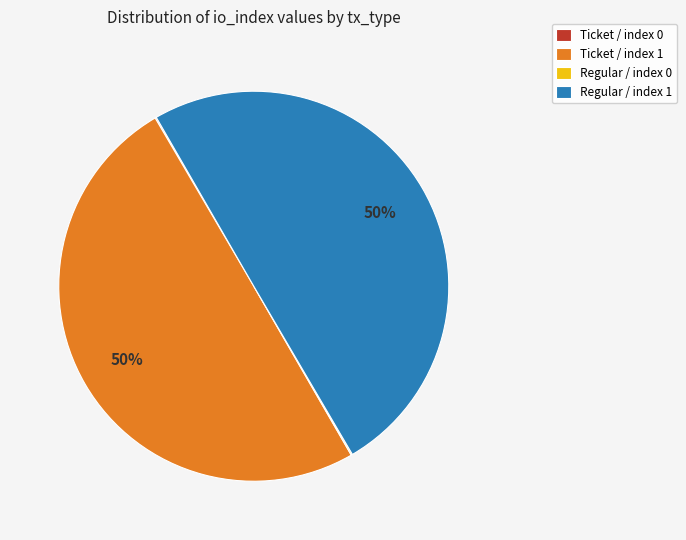

To the nearest percent, what is the average slice percentage?

25%